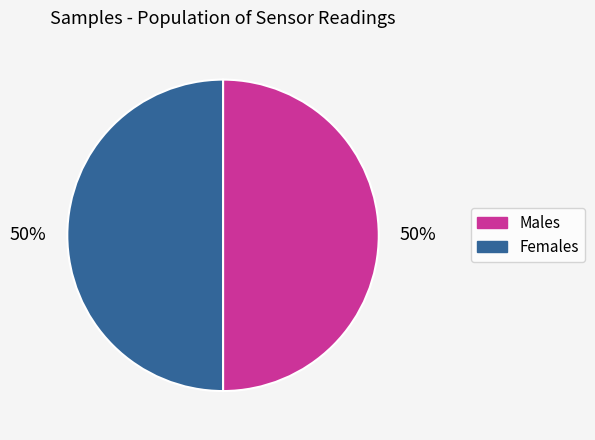

To the nearest percent, what is the average slice percentage?

50%